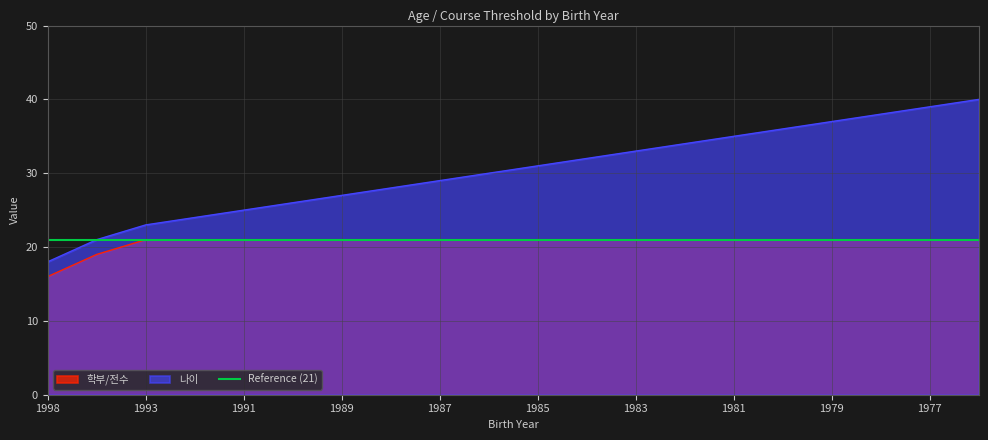

Between 1998 and 1982, which series saw the biggest shift?

나이